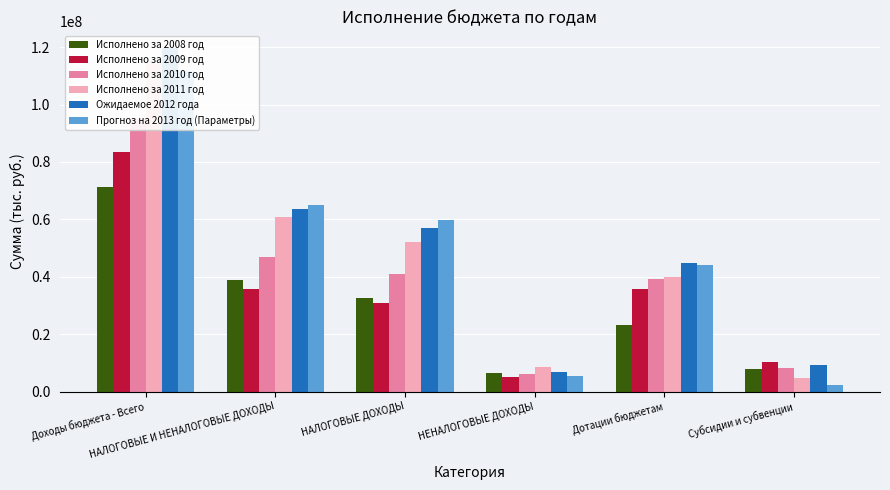

Rank the categories by Исполнено за 2009 год value from highest to lowest.

Доходы бюджета - Всего, НАЛОГОВЫЕ И НЕНАЛОГОВЫЕ ДОХОДЫ, Дотации бюджетам, НАЛОГОВЫЕ ДОХОДЫ, Субсидии и субвенции, НЕНАЛОГОВЫЕ ДОХОДЫ